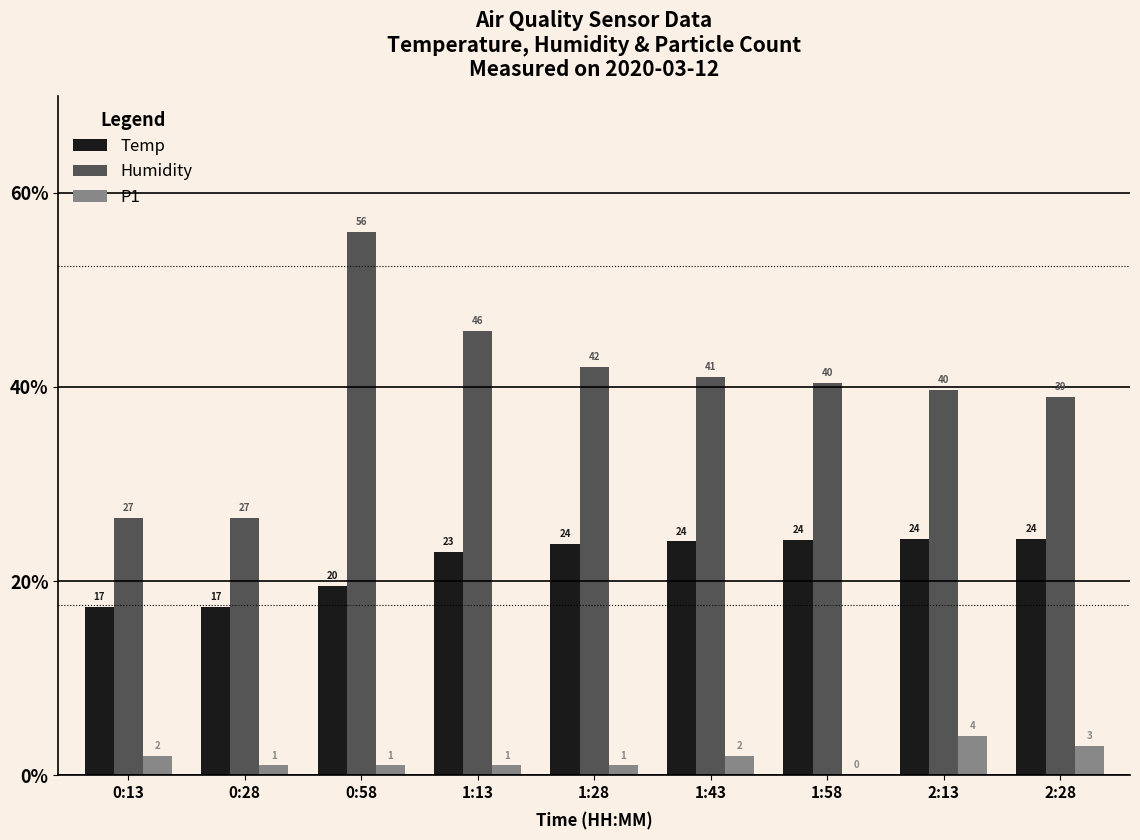

True or false: P1 has a value of 0.0 at 1:58.

True